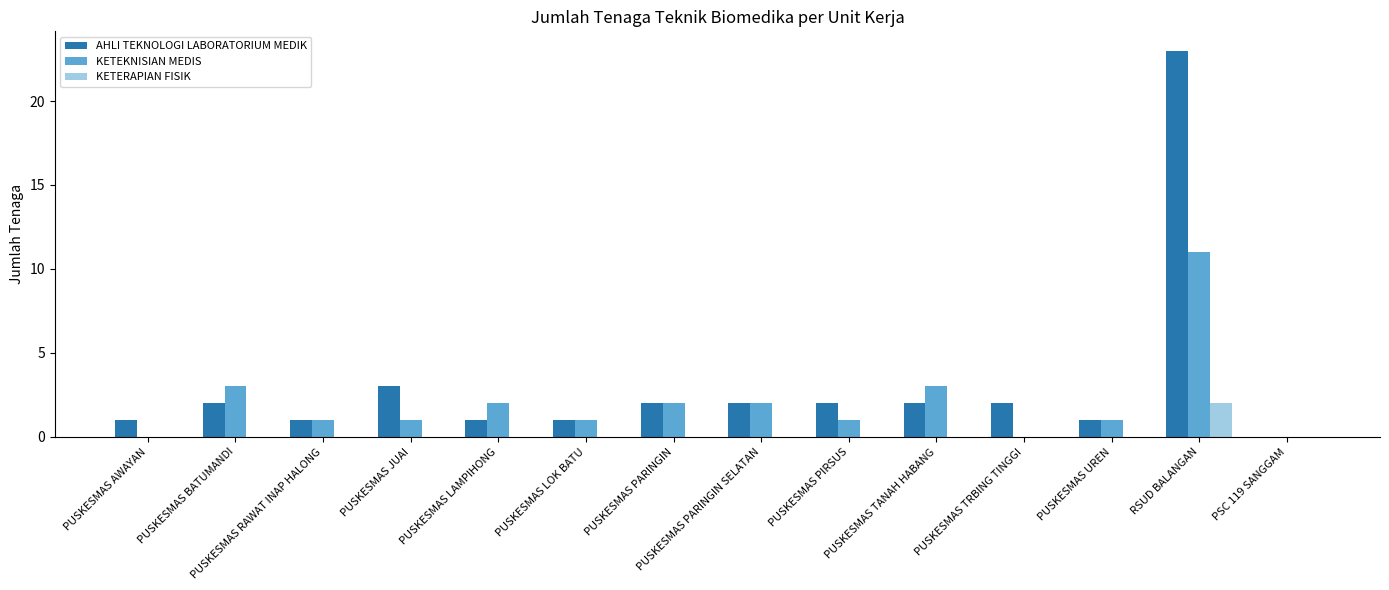

Reading right to left, extract all data points from this chart.

AHLI TEKNOLOGI LABORATORIUM MEDIK: PSC 119 SANGGAM=0	RSUD BALANGAN=23	PUSKESMAS UREN=1	PUSKESMAS TRBING TINGGI=2	PUSKESMAS TANAH HABANG=2	PUSKESMAS PIRSUS=2	PUSKESMAS PARINGIN SELATAN=2	PUSKESMAS PARINGIN=2	PUSKESMAS LOK BATU=1	PUSKESMAS LAMPIHONG=1	PUSKESMAS JUAI=3	PUSKESMAS RAWAT INAP HALONG=1	PUSKESMAS BATUMANDI=2	PUSKESMAS AWAYAN=1
KETEKNISIAN MEDIS: PSC 119 SANGGAM=0	RSUD BALANGAN=11	PUSKESMAS UREN=1	PUSKESMAS TRBING TINGGI=0	PUSKESMAS TANAH HABANG=3	PUSKESMAS PIRSUS=1	PUSKESMAS PARINGIN SELATAN=2	PUSKESMAS PARINGIN=2	PUSKESMAS LOK BATU=1	PUSKESMAS LAMPIHONG=2	PUSKESMAS JUAI=1	PUSKESMAS RAWAT INAP HALONG=1	PUSKESMAS BATUMANDI=3	PUSKESMAS AWAYAN=0
KETERAPIAN FISIK: PSC 119 SANGGAM=0	RSUD BALANGAN=2	PUSKESMAS UREN=0	PUSKESMAS TRBING TINGGI=0	PUSKESMAS TANAH HABANG=0	PUSKESMAS PIRSUS=0	PUSKESMAS PARINGIN SELATAN=0	PUSKESMAS PARINGIN=0	PUSKESMAS LOK BATU=0	PUSKESMAS LAMPIHONG=0	PUSKESMAS JUAI=0	PUSKESMAS RAWAT INAP HALONG=0	PUSKESMAS BATUMANDI=0	PUSKESMAS AWAYAN=0